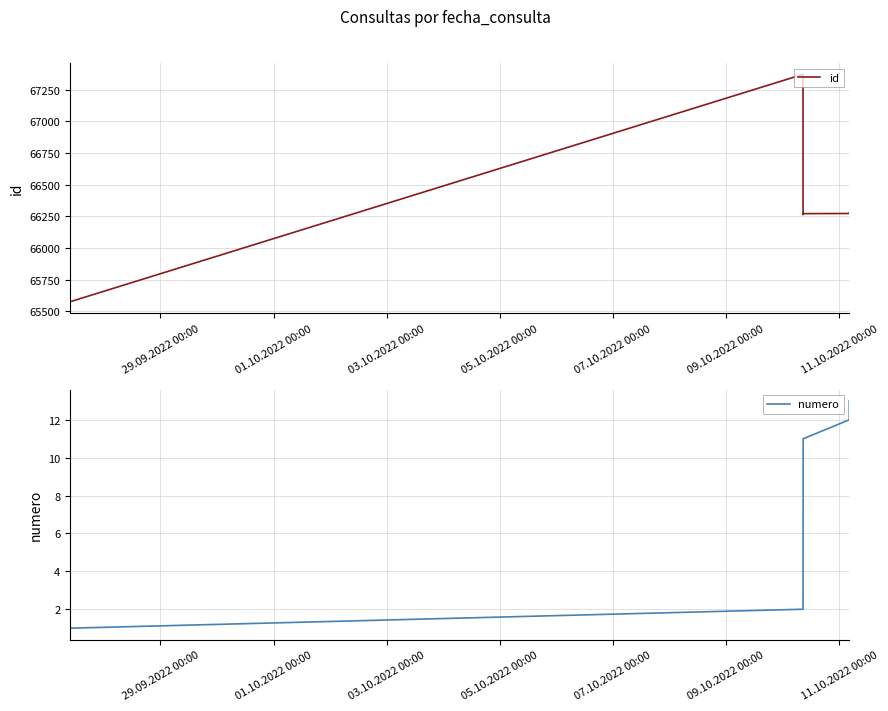

What is the minimum value for id?

65576